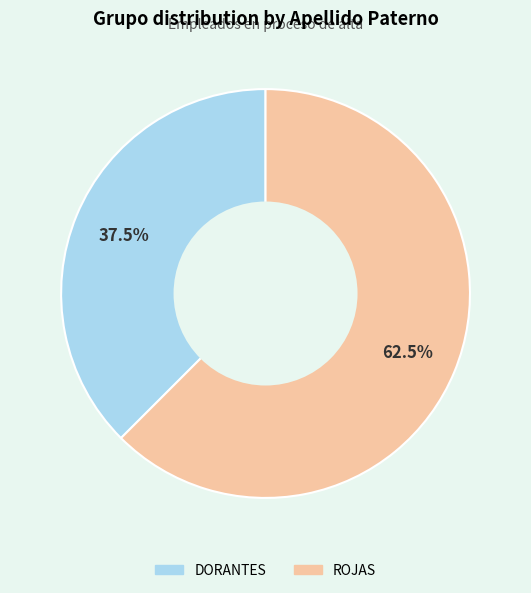

Which has a higher value, DORANTES or ROJAS?

ROJAS